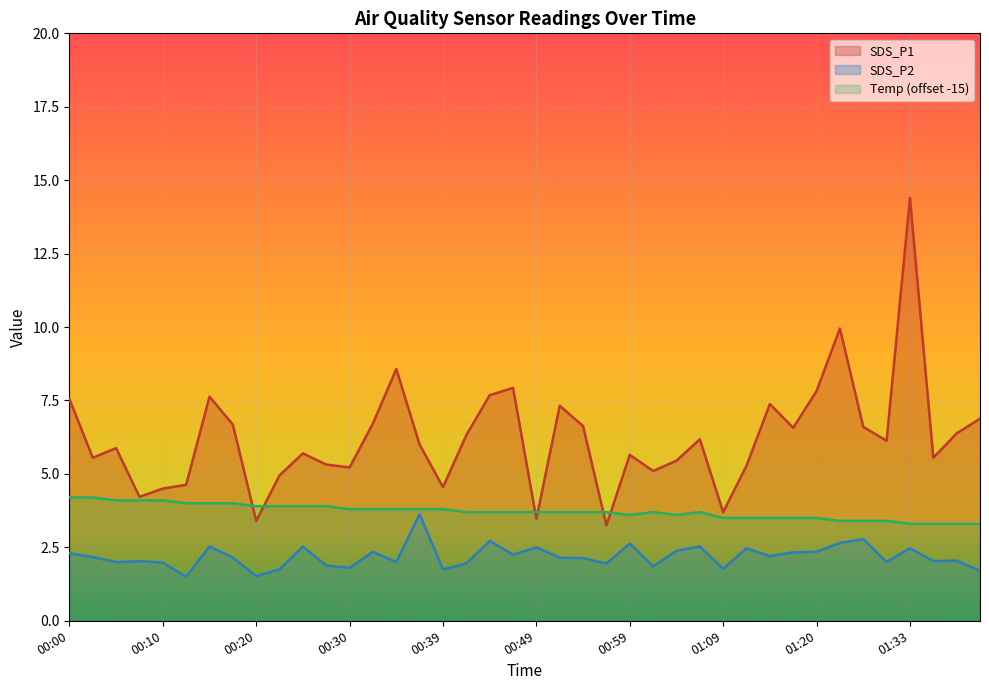

True or false: SDS_P1 has more than 1 points higher than both neighbors.

True